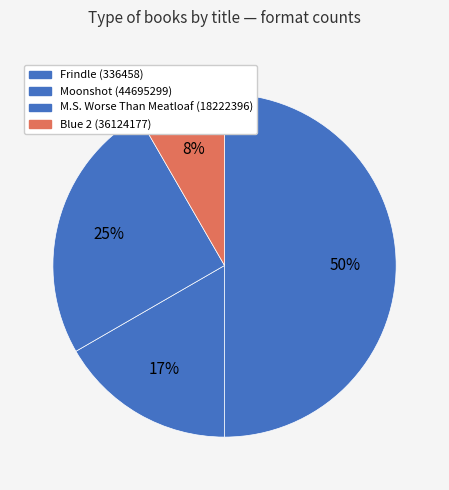

Is there a majority slice in this chart?

No